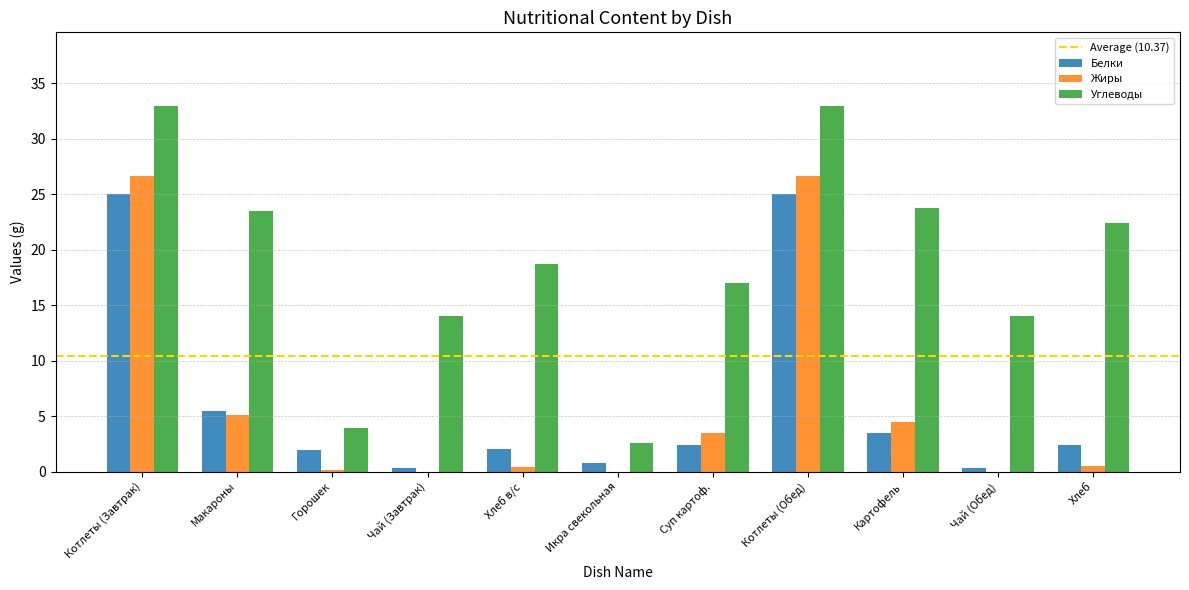

What is the greatest value displayed?

33.0